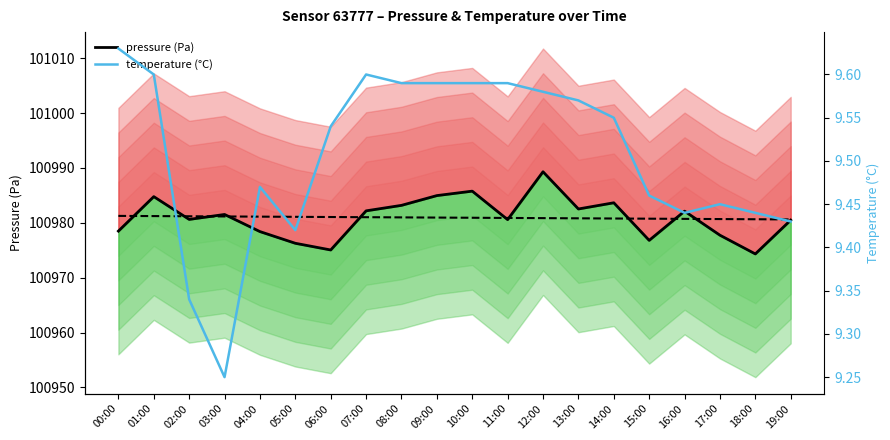

Count the number of data series in this chart.

2